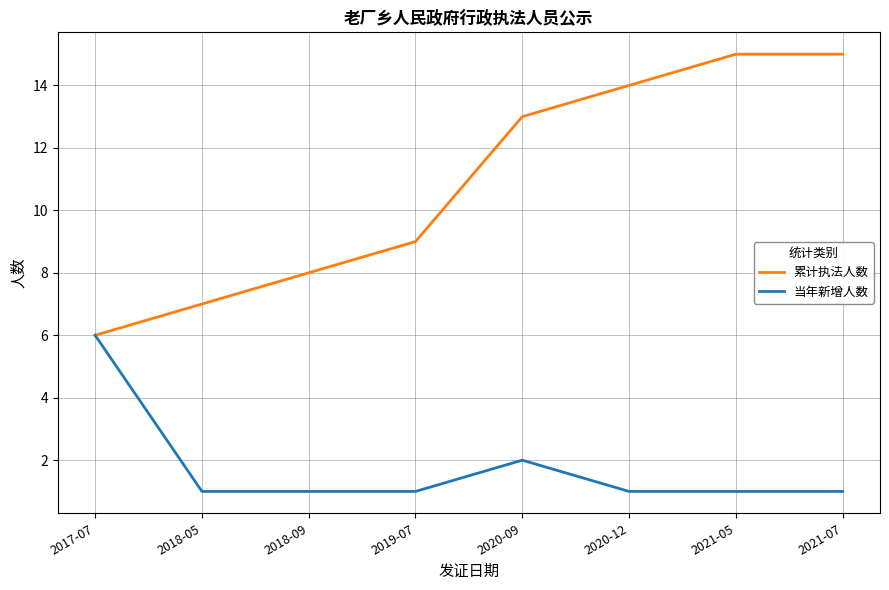

What is the spread (max minus min) of values at 2018-09?

7